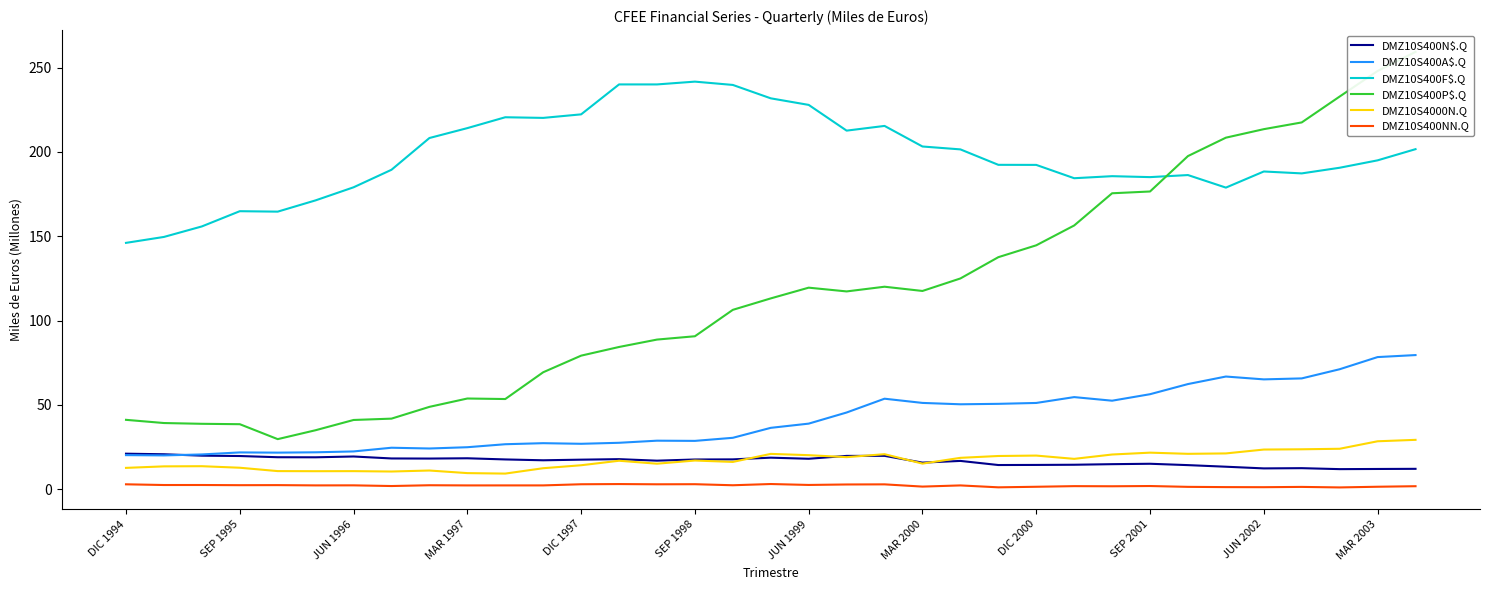

Is the value of DMZ10S400P$.Q at 19 greater than the value of DMZ10S400A$.Q at 13?

Yes